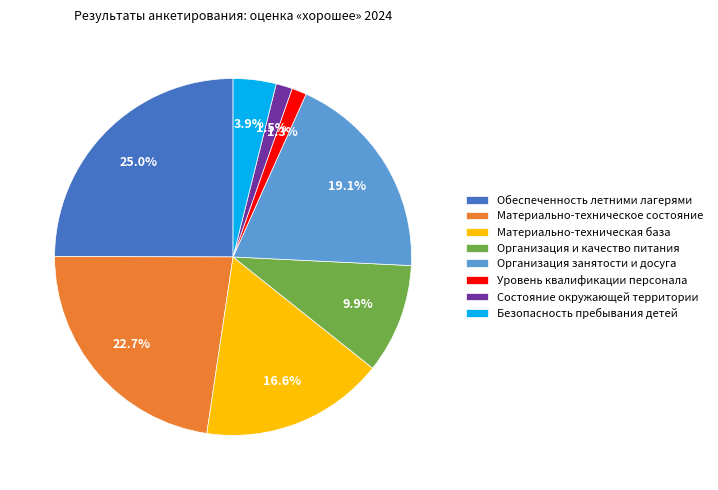

Between Материально-техническая база and Обеспеченность летними лагерями, which is larger?

Обеспеченность летними лагерями